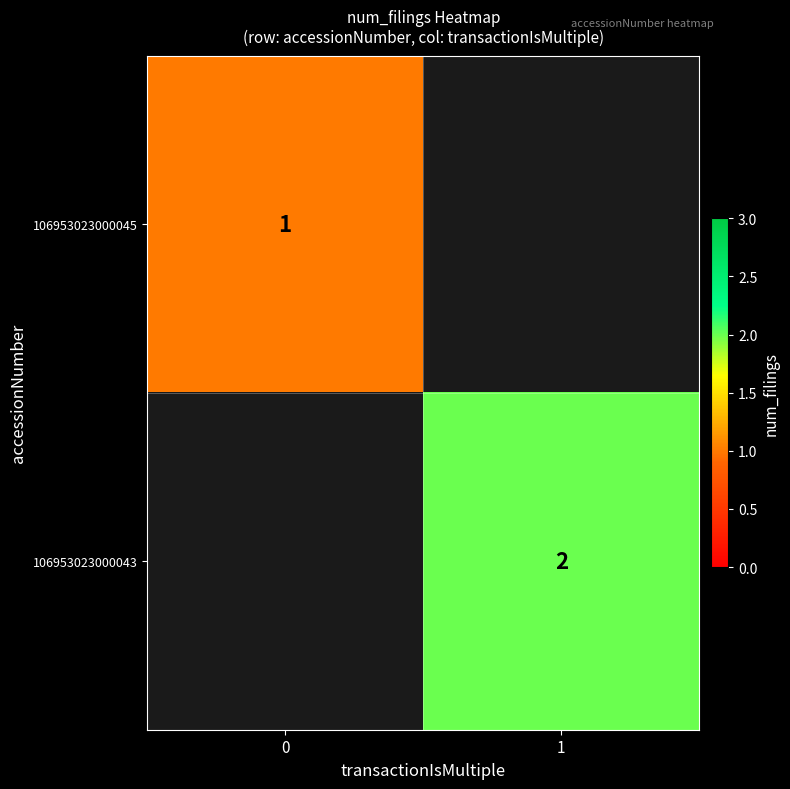

True or false: 106953023000045 has a value of 2 at 0.

False